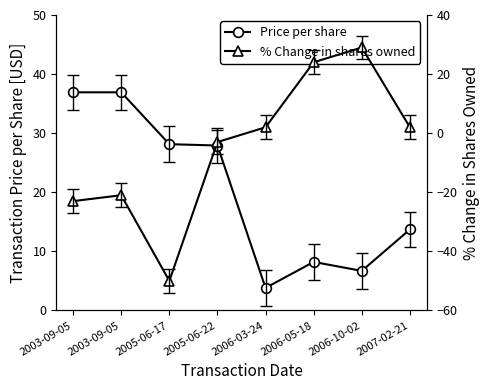

What is the label of the 3rd point from the right?

2006-05-18